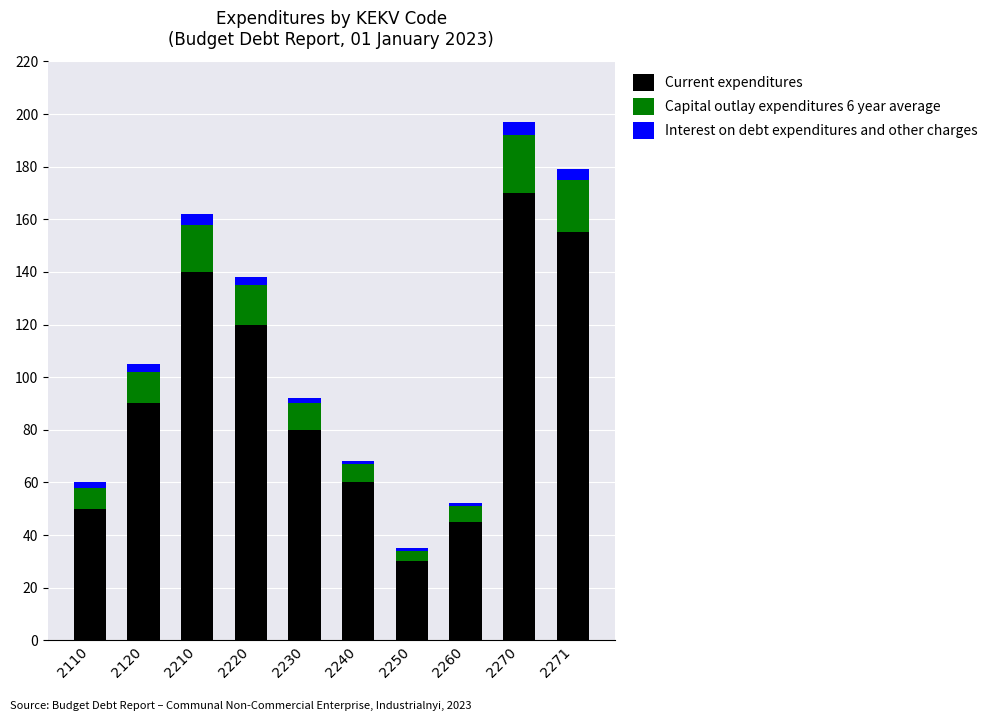

Does the chart contain stacked bars?

Yes